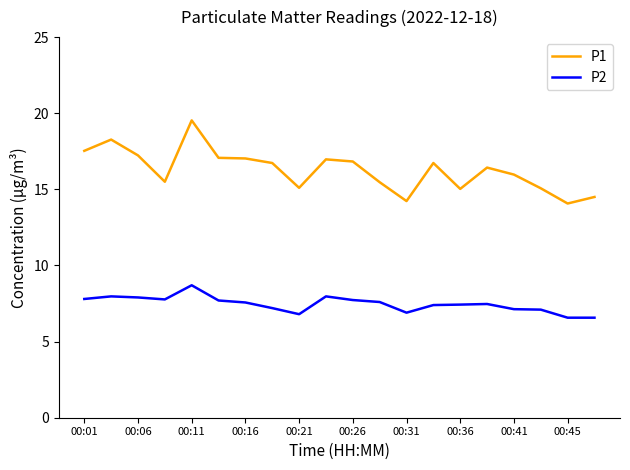

Which series has the largest total across all categories?

P1